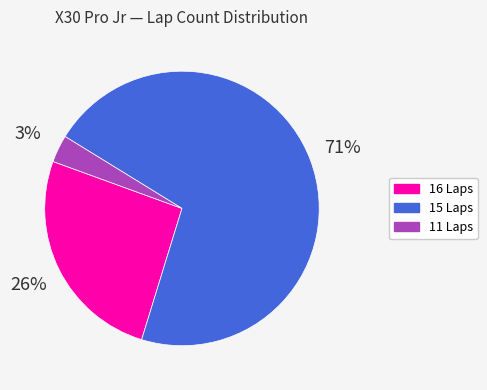

Does any single category account for the majority?

Yes